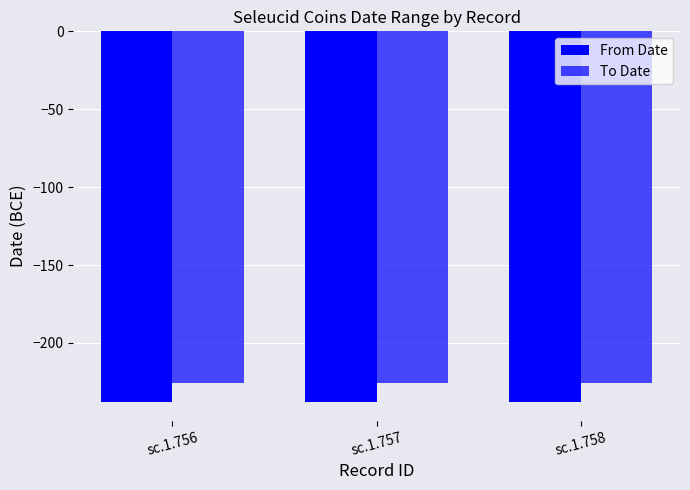

How many data points does each series have?

3